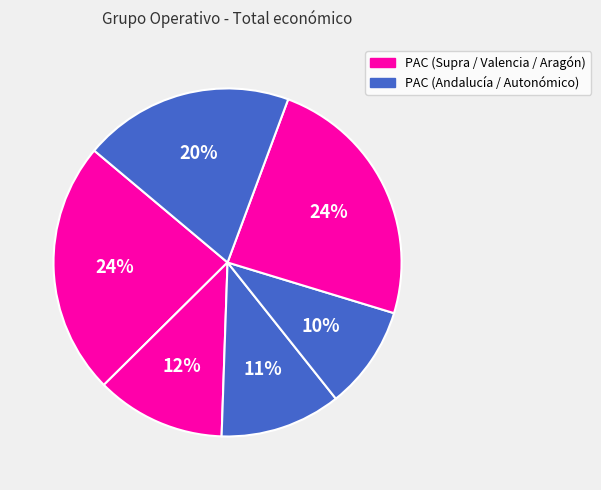

Count the number of slices in the pie.

6